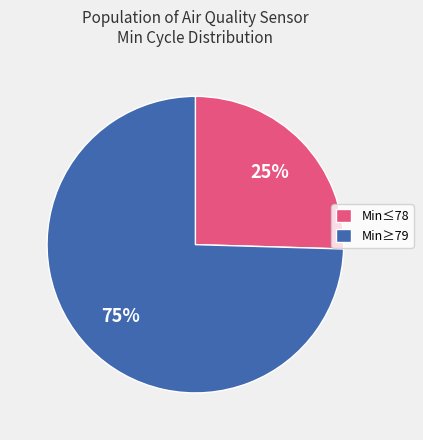

To the nearest percent, what portion does Min≤78 represent?

25%